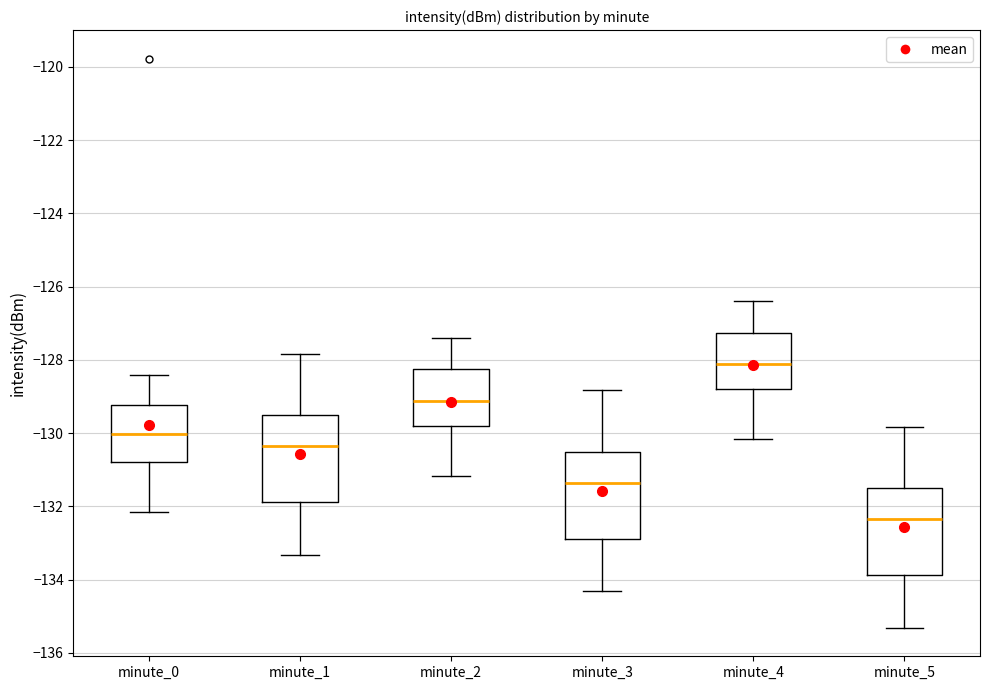

Where is the upper edge of the box for minute_3 on the y-axis? The values are not printed on the chart, so give them approximately, as read against the axis.

-130.6